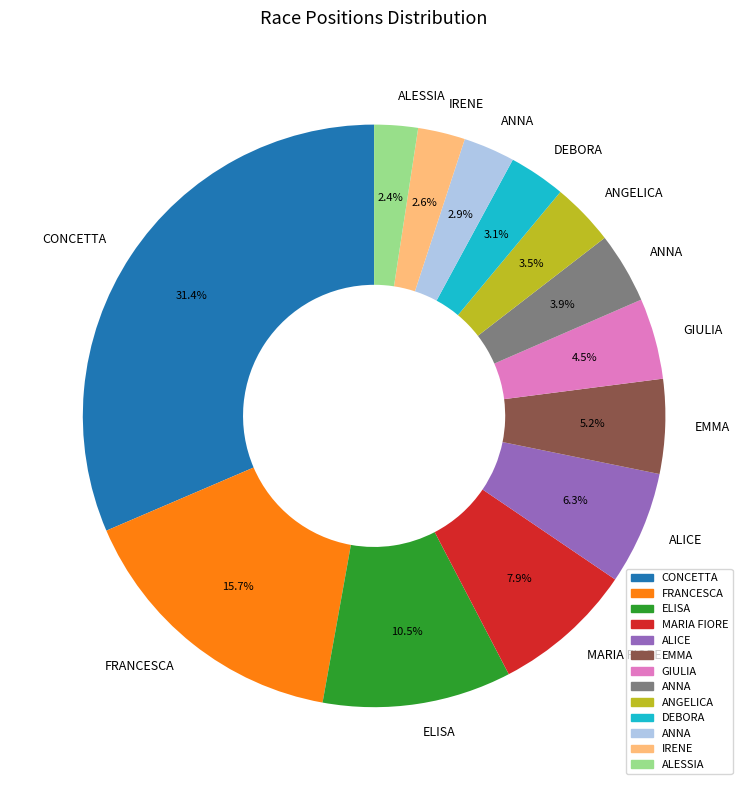

Does any single category account for the majority?

No